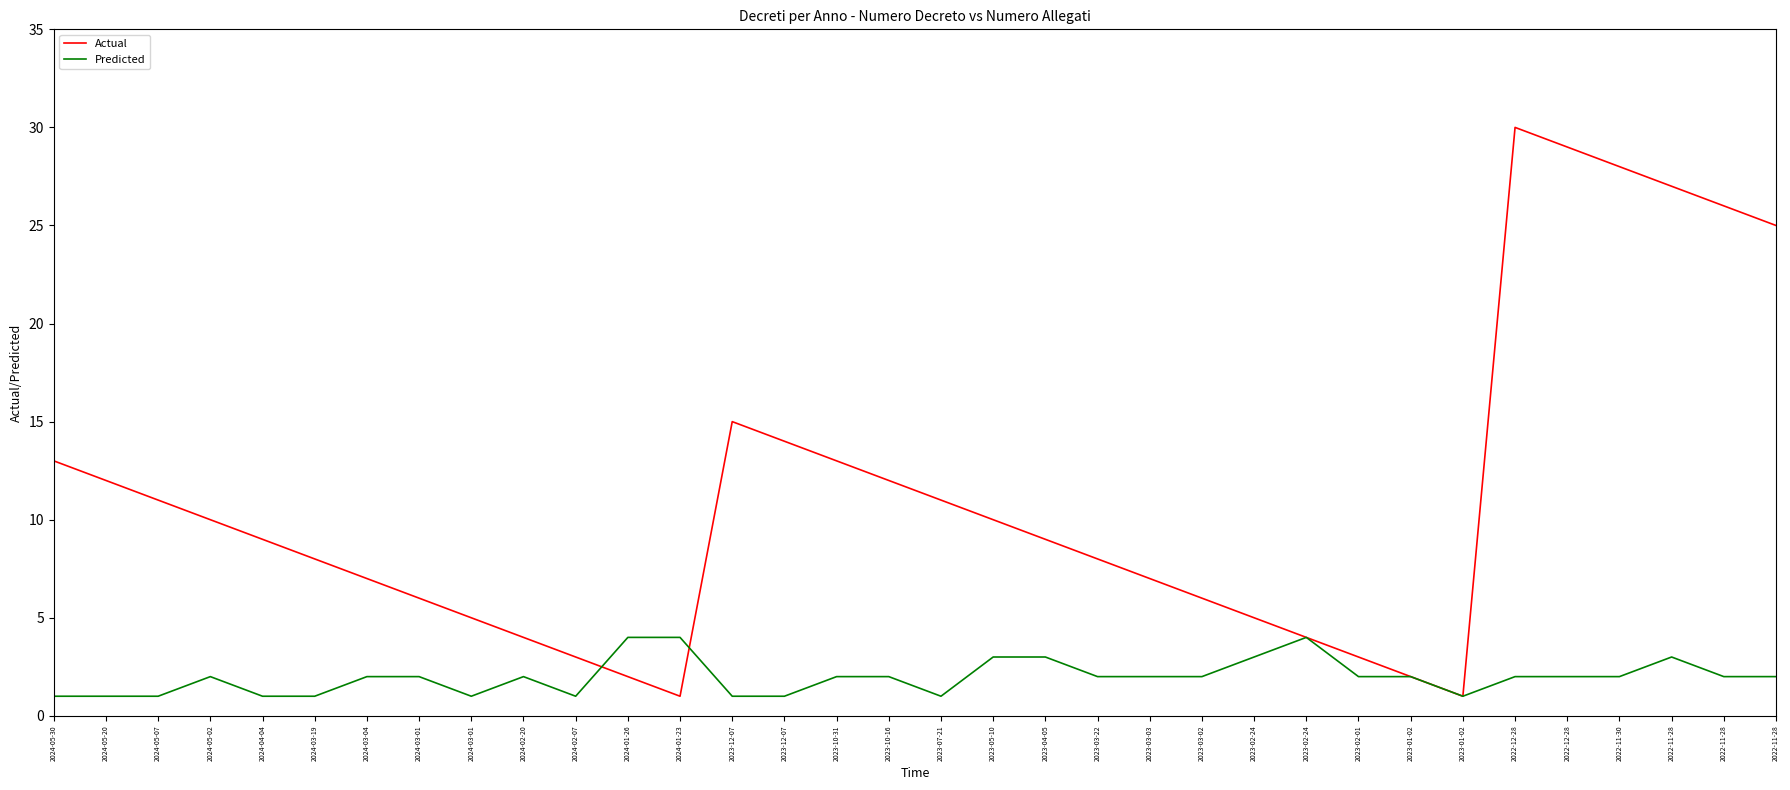

Does the chart have visible grid lines?

No